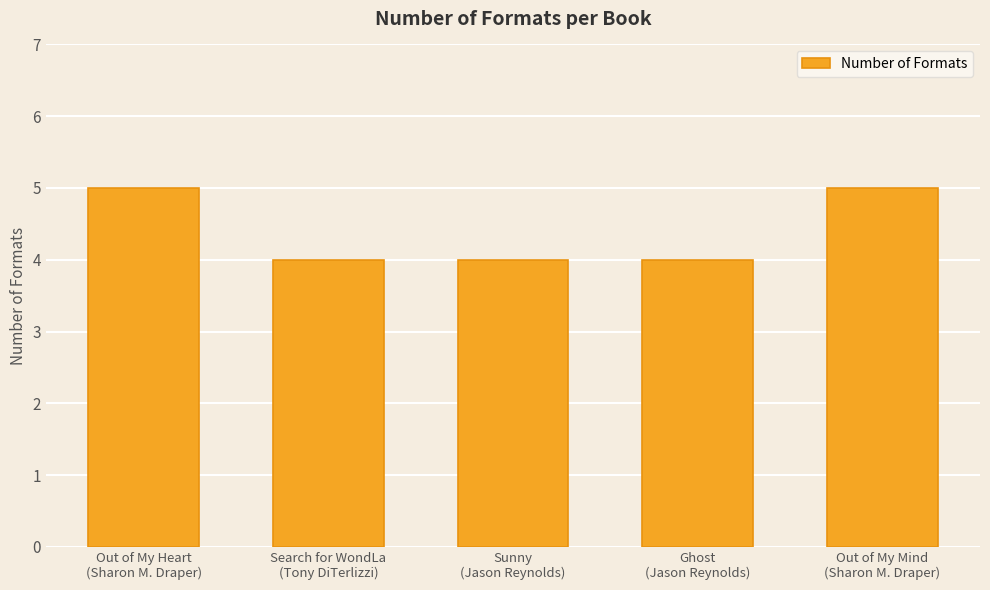

What is the change in value from Out of My Heart
(Sharon M. Draper) to Sunny
(Jason Reynolds)?

-1